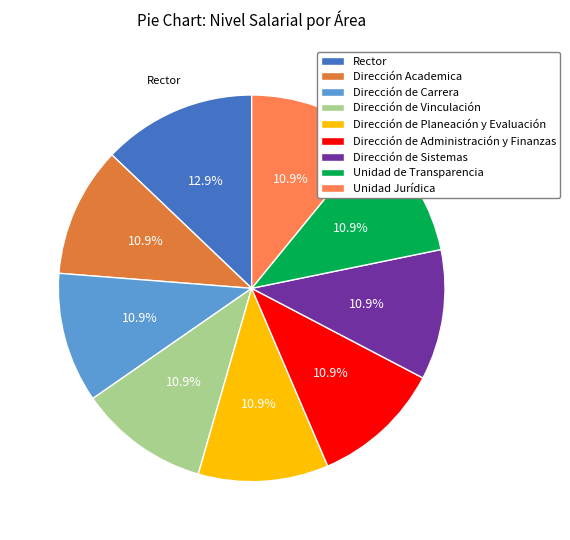

Does any single category account for the majority?

No